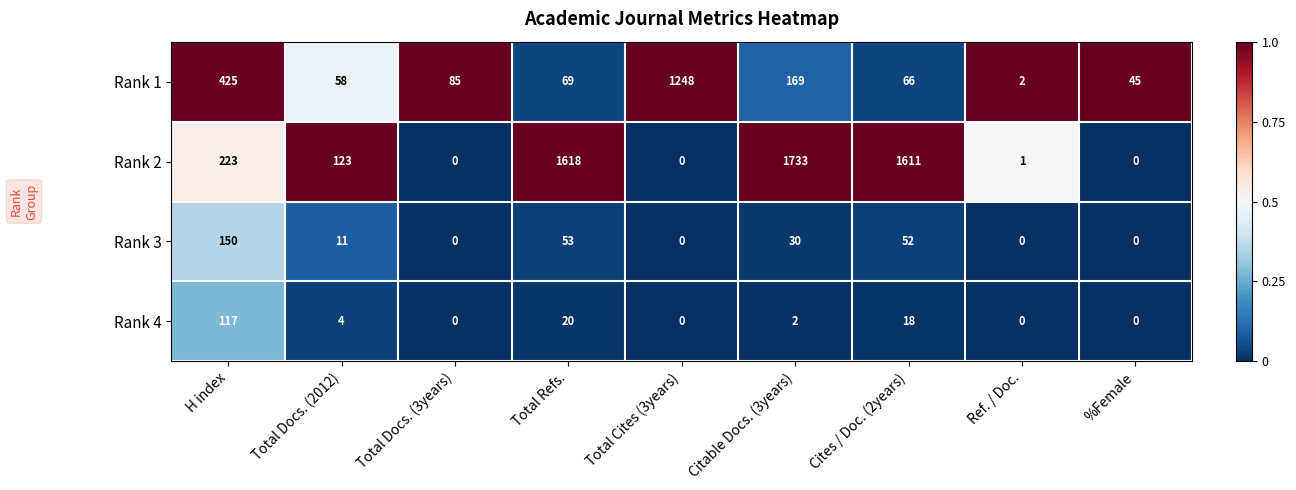

What is the difference between the maximum and minimum values in the Rank 3 series?

150